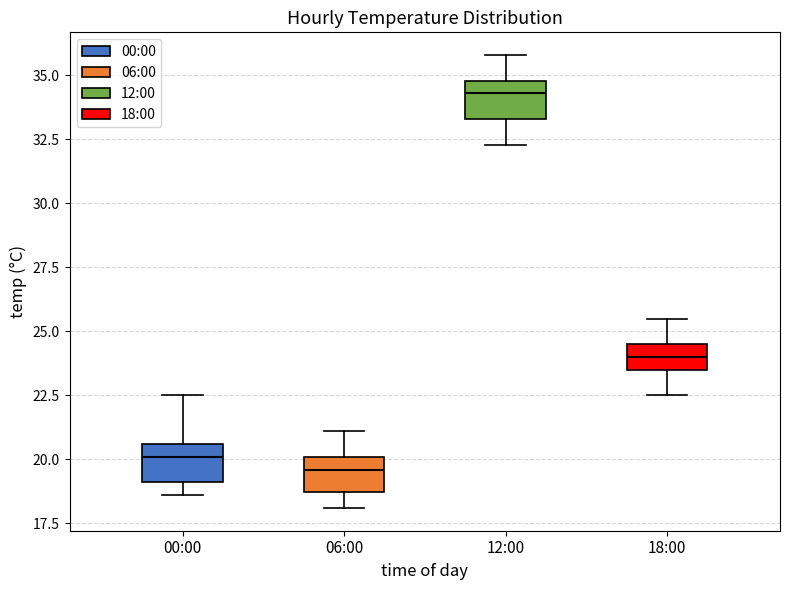

Reading left to right, transcribe this box plot: for each box, give where its median line is, the range the box spans, and where its two whiskers end, as read against the y-axis. The values are not printed on the chart, so give them approximately, as read against the axis.

00:00: median 20.0, box 19.0 to 20.5, whiskers 18.5 to 22.5
06:00: median 19.5, box 18.5 to 20.0, whiskers 18.0 to 21.0
12:00: median 34.5, box 33.5 to 35.0, whiskers 32.5 to 36.0
18:00: median 24.0, box 23.5 to 24.5, whiskers 22.5 to 25.5